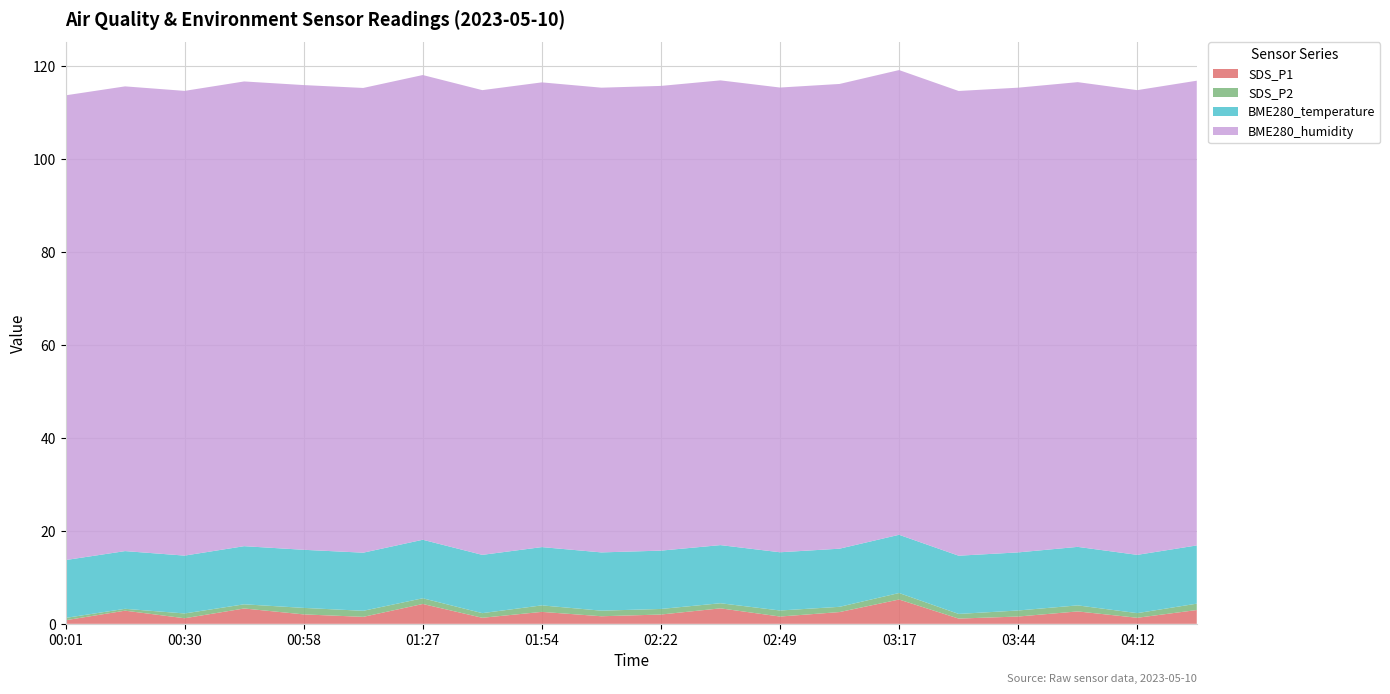

Reading left to right, transcribe all the data shown in this chart.

SDS_P1: 0.8	2.8	1.2	3.3	2.0	1.5	4.3	1.3	2.6	1.6	2.0	3.3	1.6	2.5	5.2	1.1	1.6	2.7	1.3	3.0
SDS_P2: 0.5	0.4	1.0	0.9	1.4	1.3	1.2	1.0	1.4	1.2	1.2	1.1	1.3	1.1	1.4	1.0	1.3	1.3	1.0	1.4
BME280_temperature: 12.4	12.4	12.4	12.5	12.5	12.5	12.6	12.5	12.5	12.5	12.6	12.5	12.5	12.5	12.5	12.5	12.5	12.6	12.5	12.5
BME280_humidity: 100.0	100.0	100.0	100.0	100.0	100.0	100.0	100.0	100.0	100.0	100.0	100.0	100.0	100.0	100.0	100.0	100.0	100.0	100.0	100.0